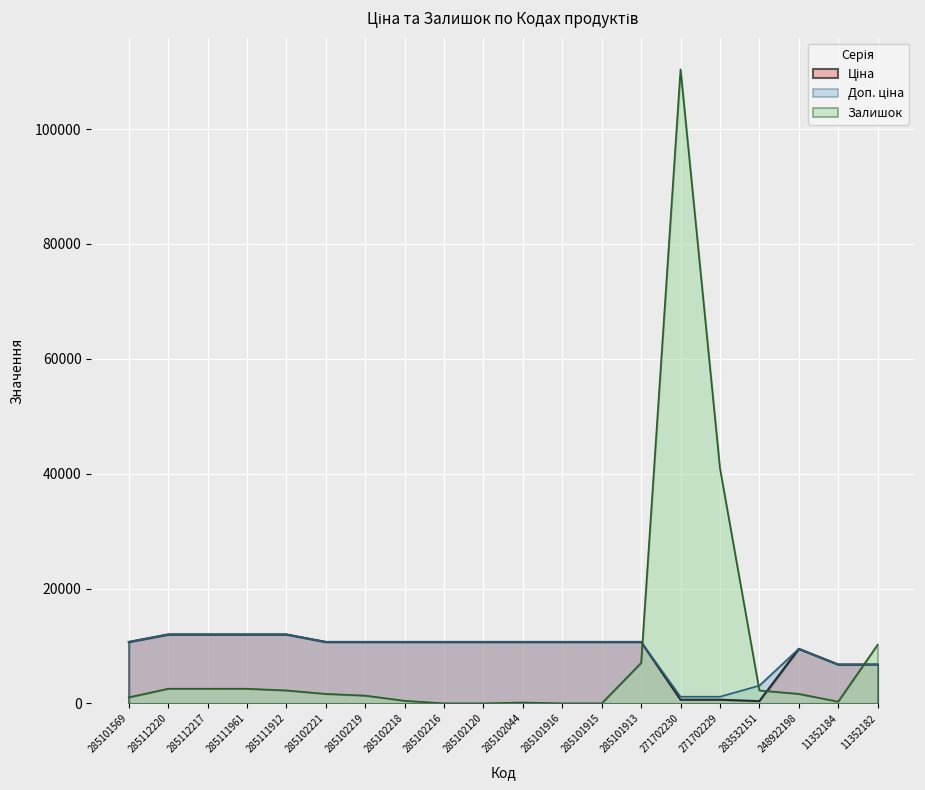

What is the total value across all series at 285112220?

26550.0